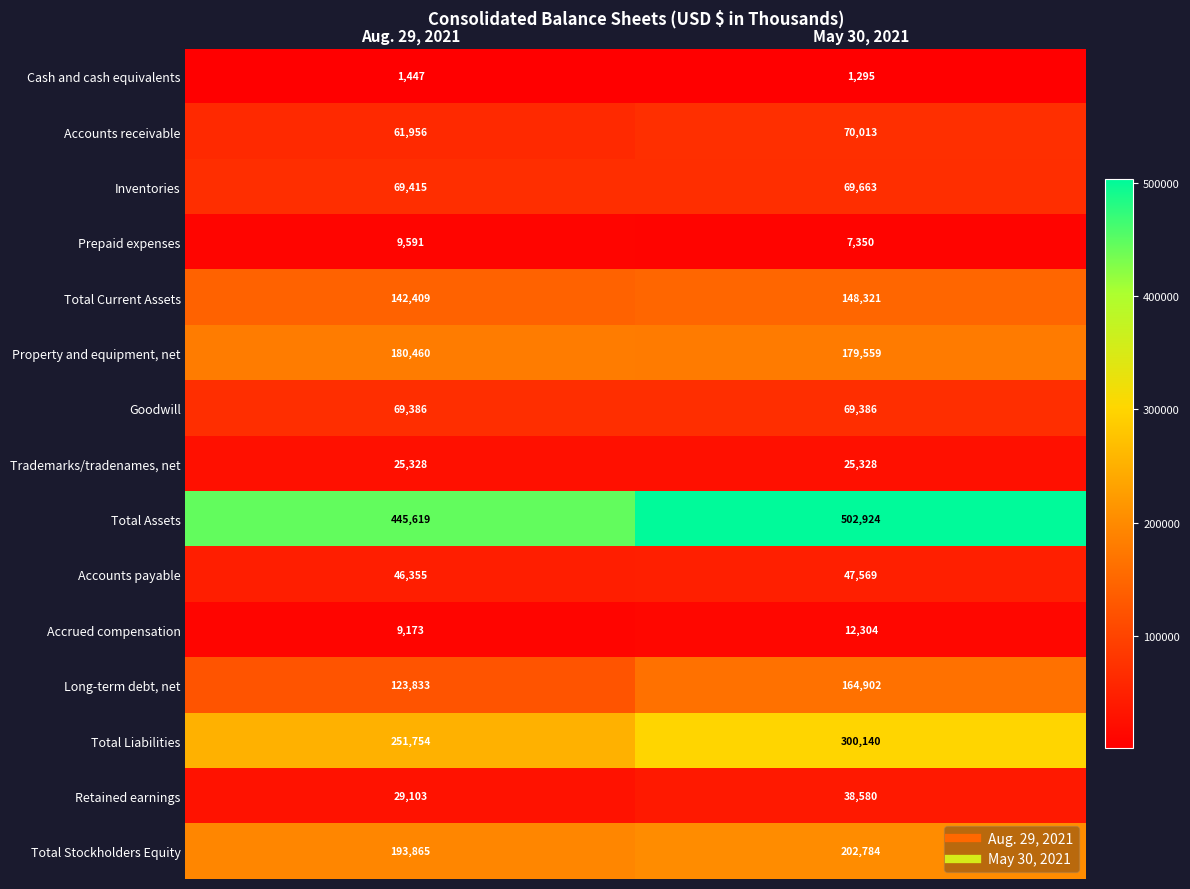

Which category has the lowest value across all series?

May 30, 2021